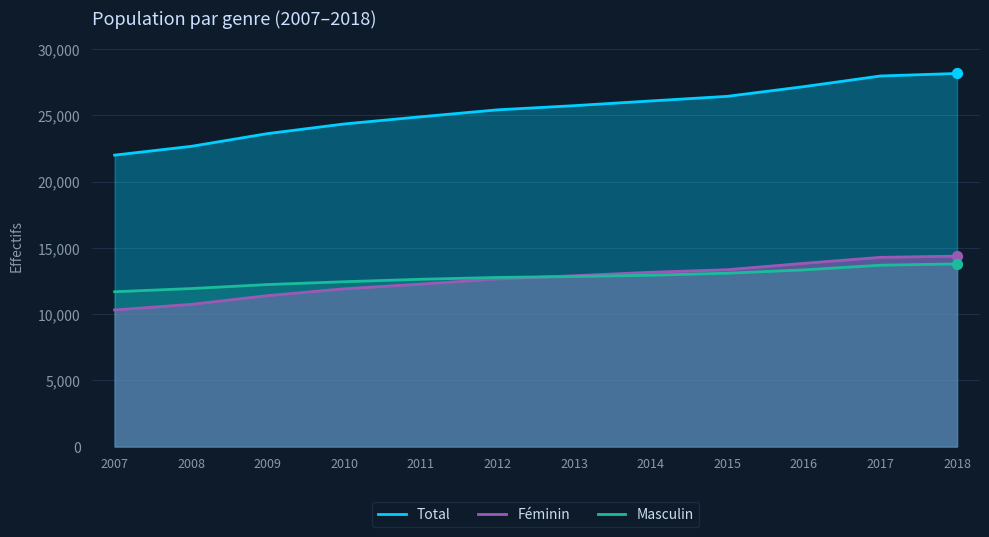

What are all the series names shown in the legend?

Total, Féminin, Masculin